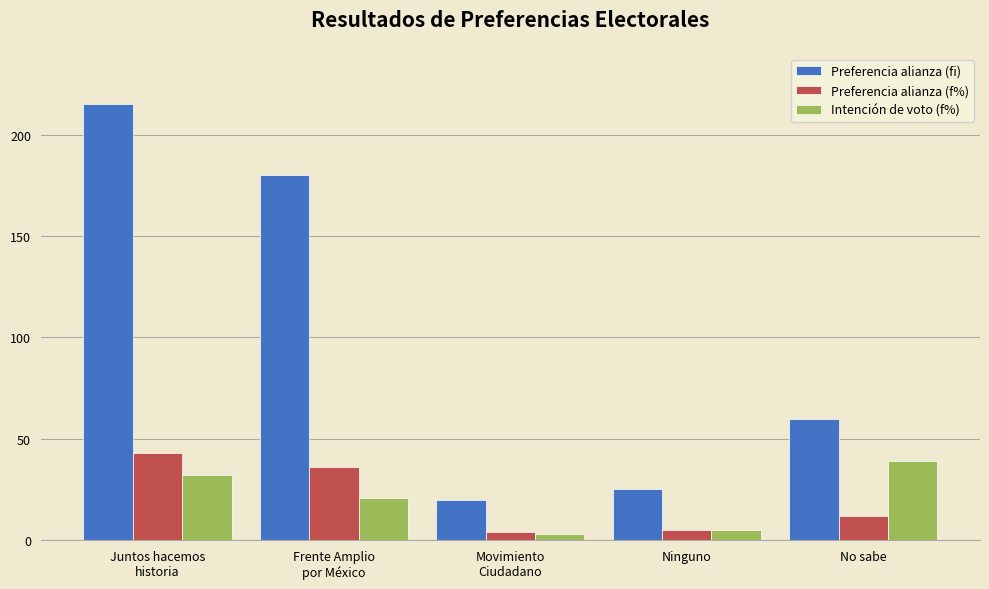

Reading left to right, list all the values displayed in this chart.

Preferencia alianza (fi): Juntos hacemos
historia=215	Frente Amplio
por México=180	Movimiento
Ciudadano=20	Ninguno=25	No sabe=60
Preferencia alianza (f%): Juntos hacemos
historia=43	Frente Amplio
por México=36	Movimiento
Ciudadano=4	Ninguno=5	No sabe=12
Intención de voto (f%): Juntos hacemos
historia=32	Frente Amplio
por México=21	Movimiento
Ciudadano=3	Ninguno=5	No sabe=39